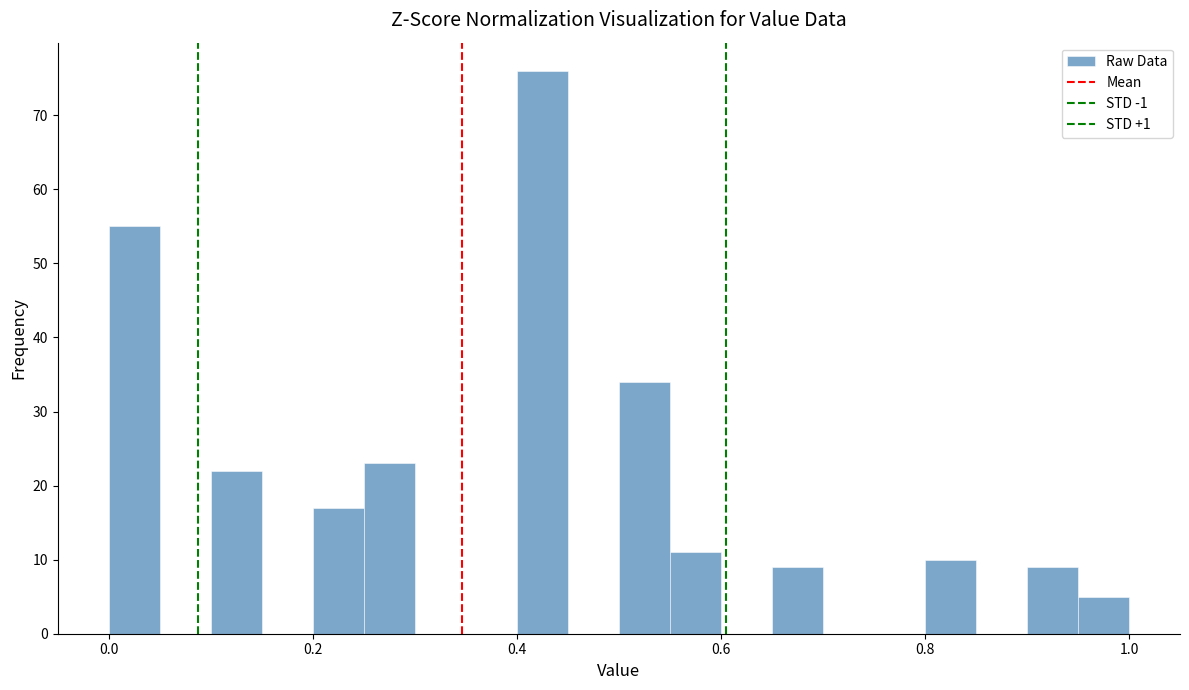

Around what value on the x-axis is the tallest bar? Give the approximate position of its centre, as read against the axis.

0.42